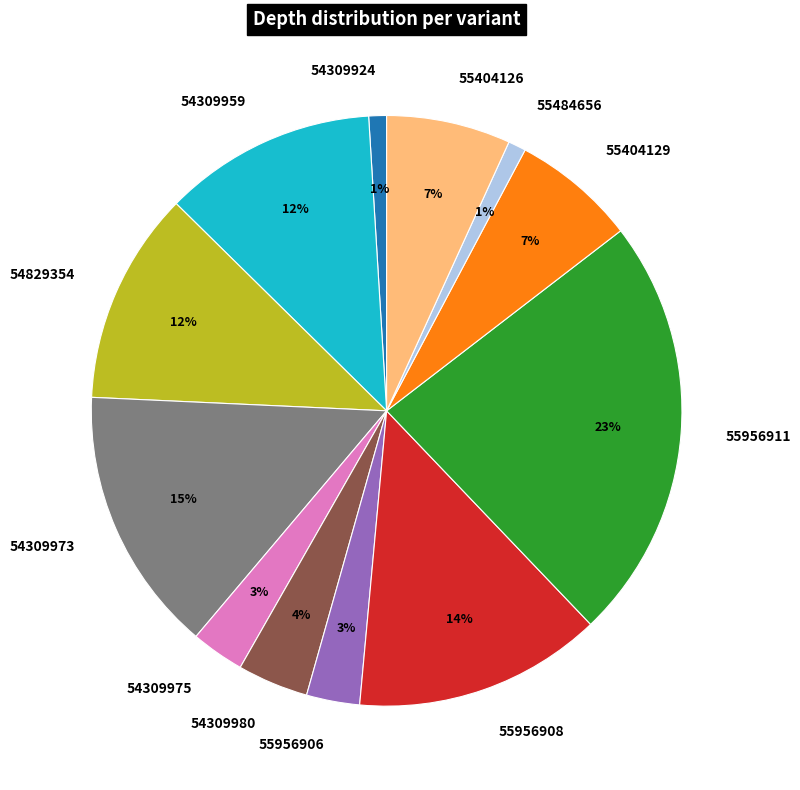

Between 54309924 and 55404126, which is larger?

55404126